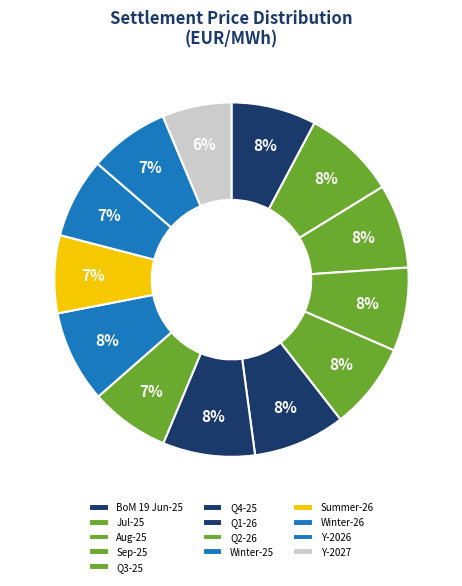

True or false: Aug-25 accounts for 8% of the total.

True